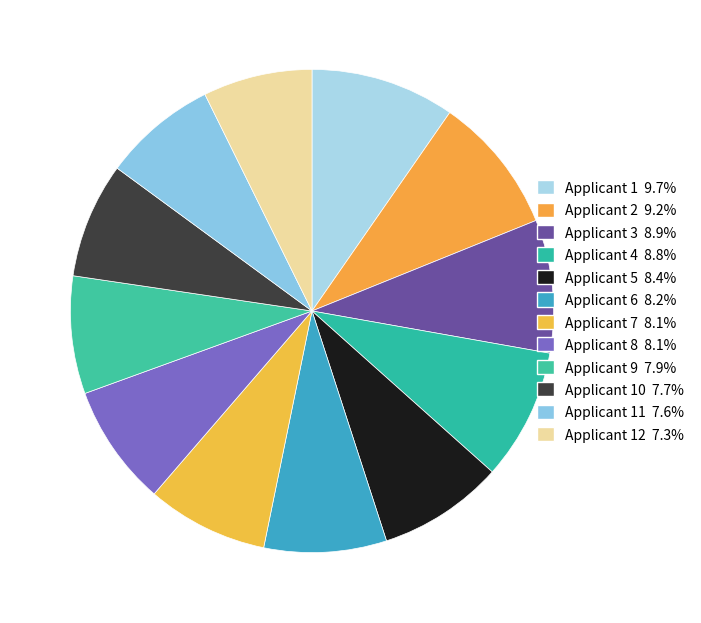

To the nearest percent, what is the difference between the largest and smallest slice percentages?

2%